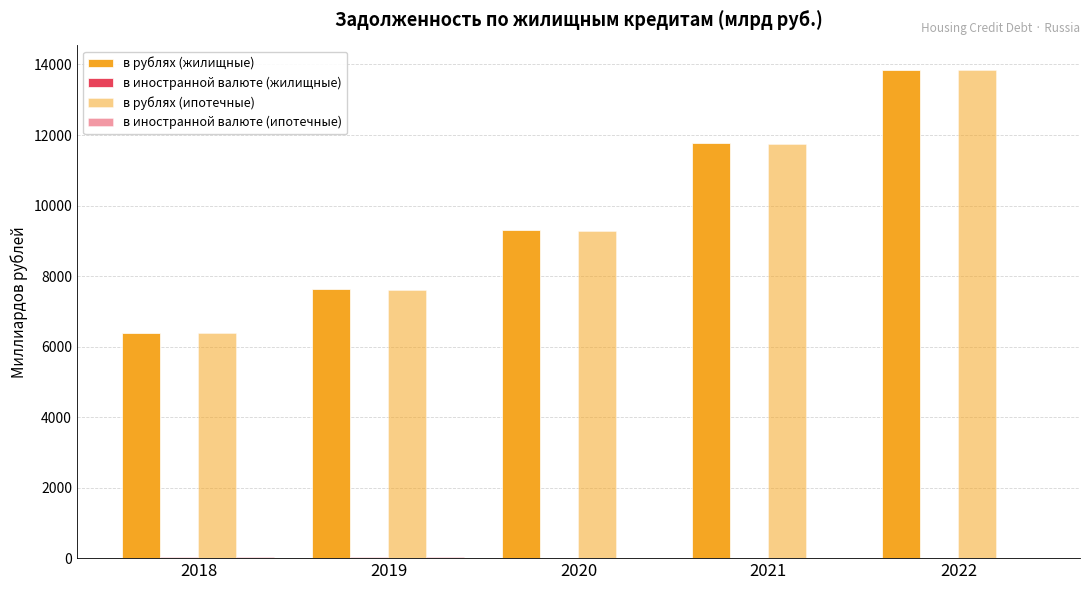

True or false: в иностранной валюте (жилищные) has a value of 8.8 at 2019.

False